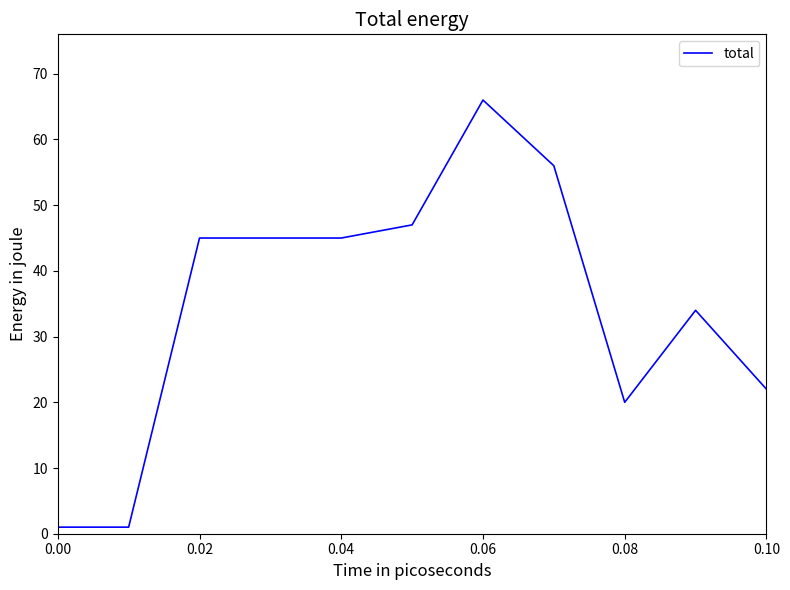

How many values are below 45?

5